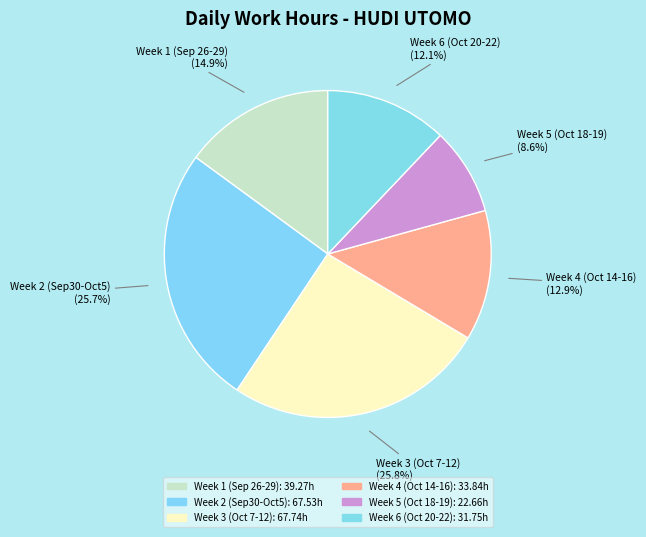

What is the total percentage of Week 3 (Oct 7-12) and Week 2 (Sep30-Oct5)?

51.5%